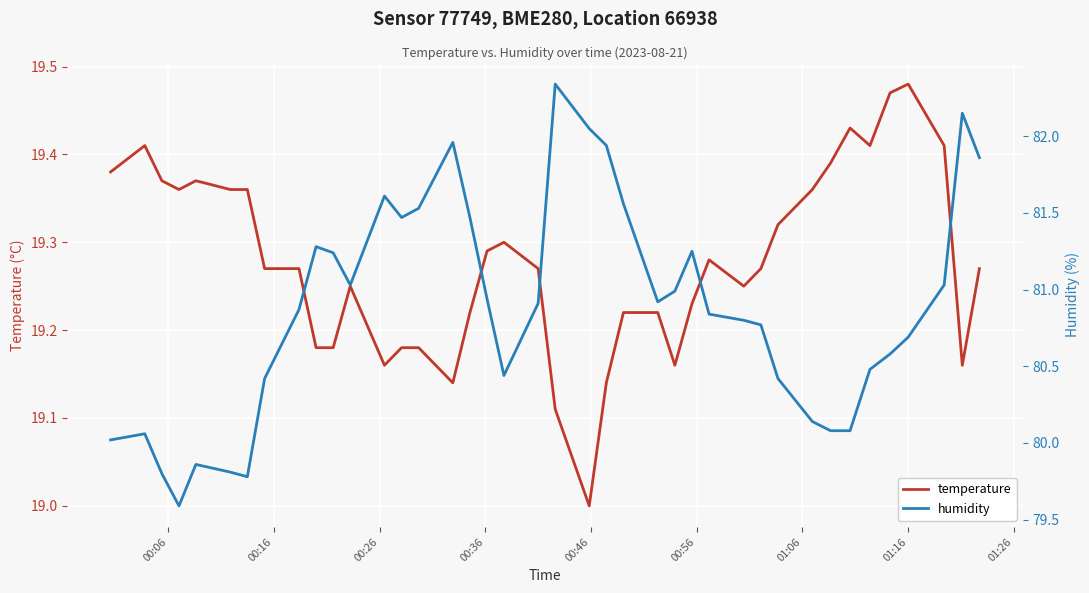

Reading left to right, list all the values displayed in this chart.

temperature: 19.4	19.4	19.4	19.4	19.4	19.4	19.4	19.3	19.3	19.2	19.2	19.2	19.2	19.2	19.2	19.1	19.2	19.3	19.3	19.3	19.1	19.0	19.1	19.2	19.2	19.2	19.2	19.3	19.2	19.3	19.3	19.4	19.4	19.4	19.4	19.5	19.5	19.4	19.2	19.3
humidity: 80.0	80.1	79.8	79.6	79.9	79.8	79.8	80.4	80.9	81.3	81.2	81.0	81.6	81.5	81.5	82.0	81.5	80.9	80.4	80.9	82.3	82.0	81.9	81.6	80.9	81.0	81.2	80.8	80.8	80.8	80.4	80.1	80.1	80.1	80.5	80.6	80.7	81.0	82.2	81.9